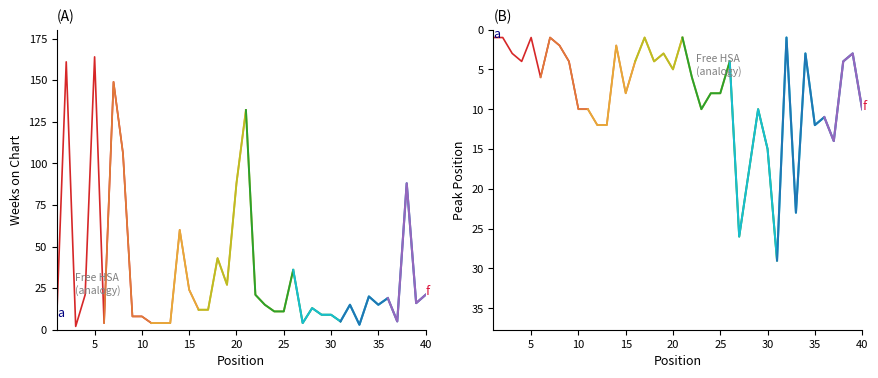

At how many categories does at least one series exceed 71?

7